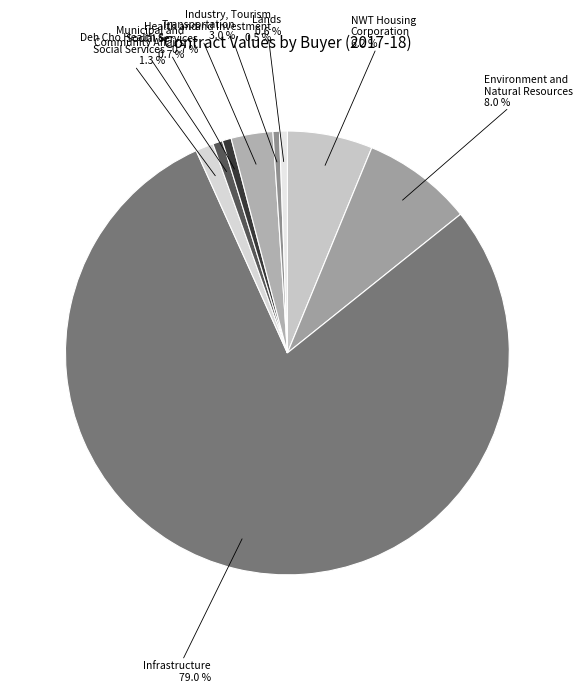

Which category has the smallest portion of the pie?

Industry, Tourism and Investment